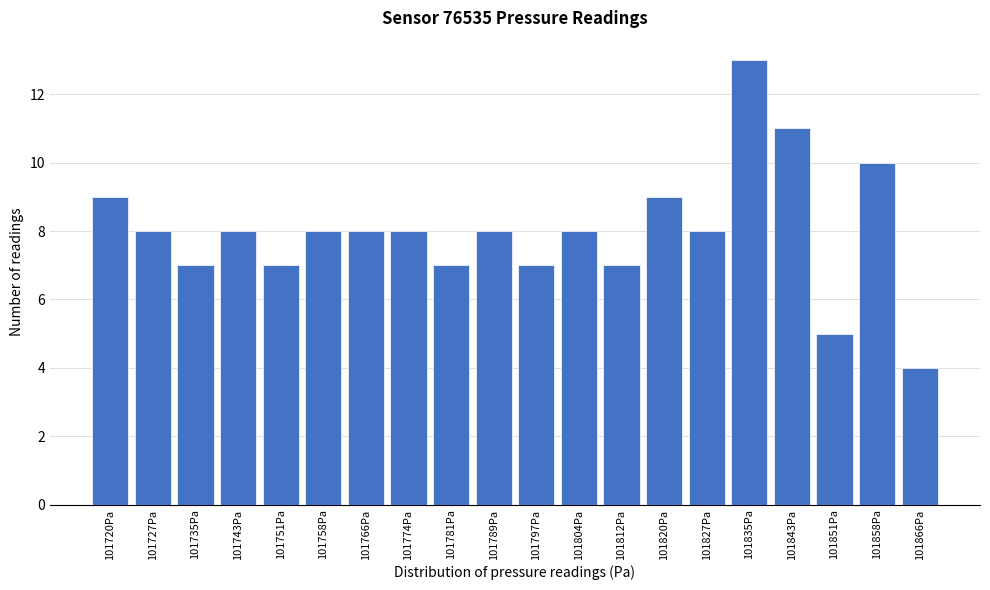

Reading right to left, list all the values displayed in this chart.

101866Pa=4	101858Pa=10	101851Pa=5	101843Pa=11	101835Pa=13	101827Pa=8	101820Pa=9	101812Pa=7	101804Pa=8	101797Pa=7	101789Pa=8	101781Pa=7	101774Pa=8	101766Pa=8	101758Pa=8	101751Pa=7	101743Pa=8	101735Pa=7	101727Pa=8	101720Pa=9